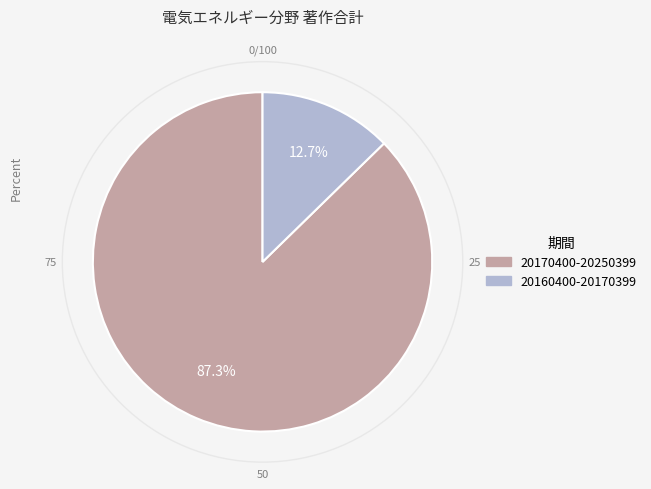

Which has a higher value, 20160400-20170399 or 20170400-20250399?

20170400-20250399